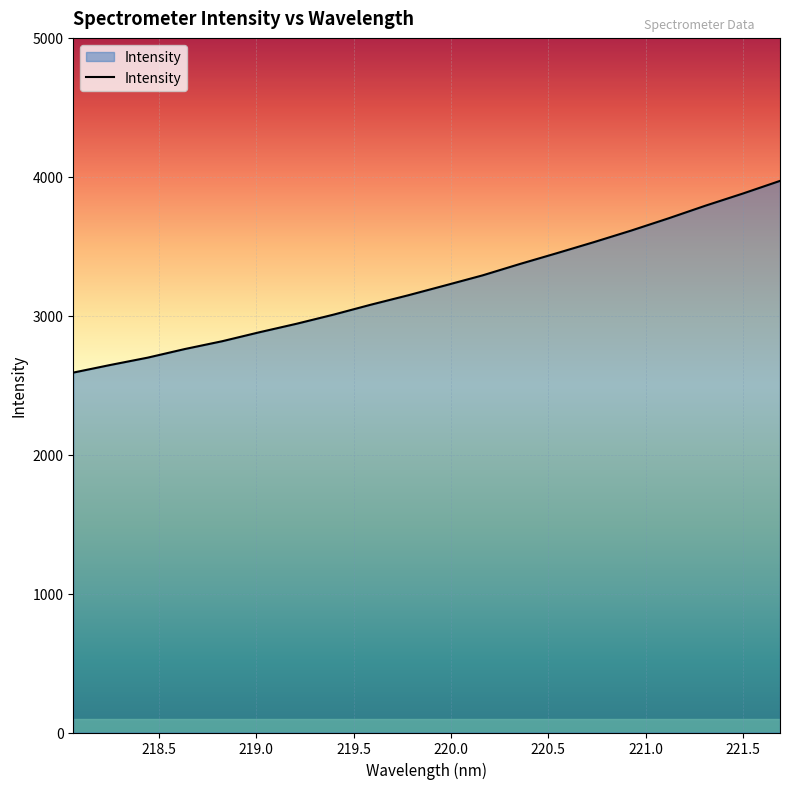

What is the greatest value displayed?

3970.6